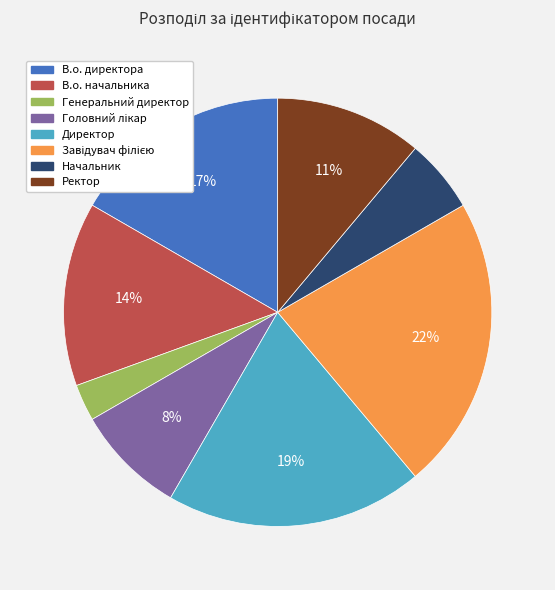

How many slices are in this pie chart?

8